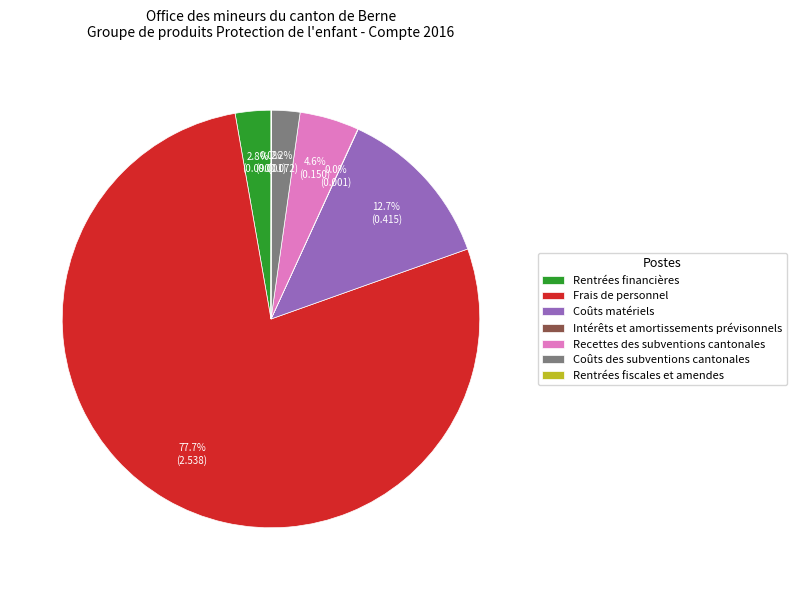

How much of the chart is everything except Coûts des subventions cantonales?

97.8%